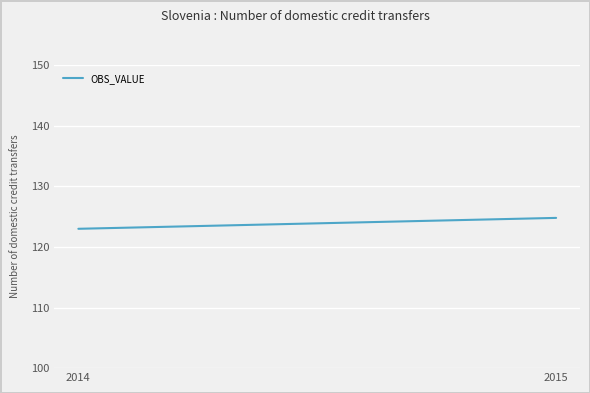

Reading left to right, list all the values displayed in this chart.

2014=123.0	2015=124.8